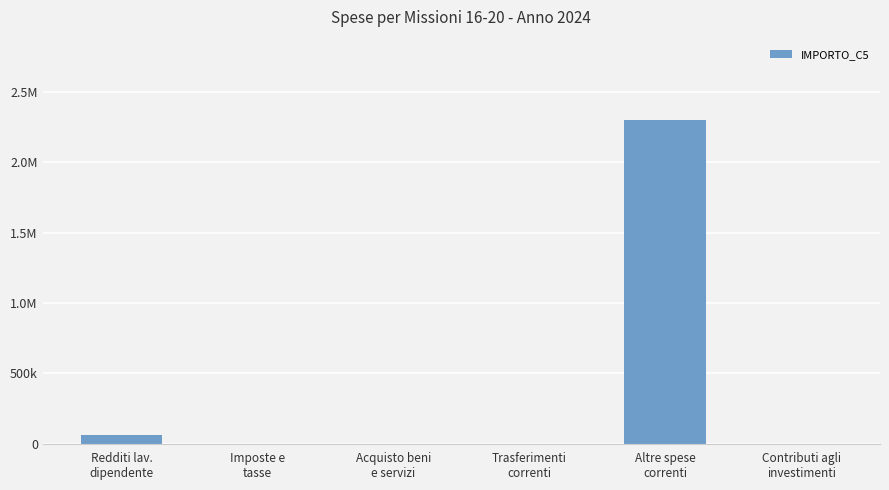

Rank the categories by value from lowest to highest.

Imposte e
tasse, Acquisto beni
e servizi, Trasferimenti
correnti, Contributi agli
investimenti, Redditi lav.
dipendente, Altre spese
correnti